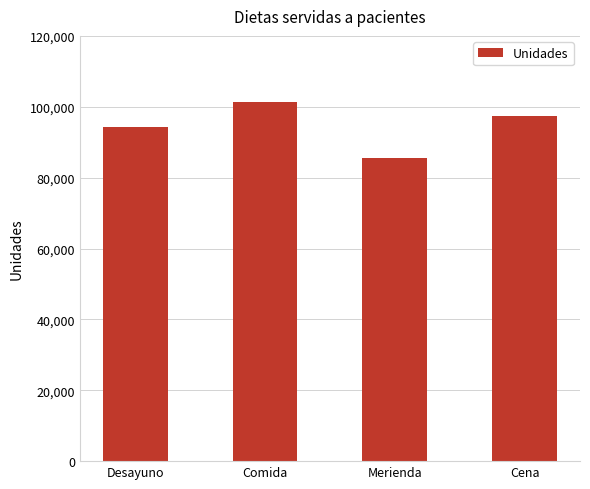

What is the maximum value shown in the chart?

101475